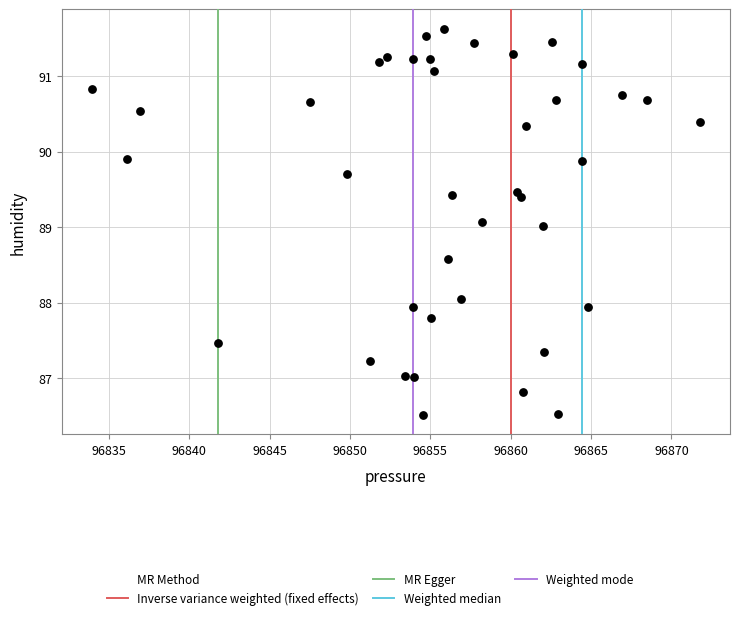

What is the range of Y values (max minus min)?

5.1